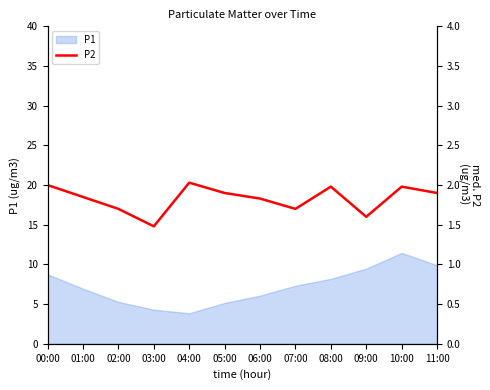

Which category has the highest value in the P1 series?

10:00